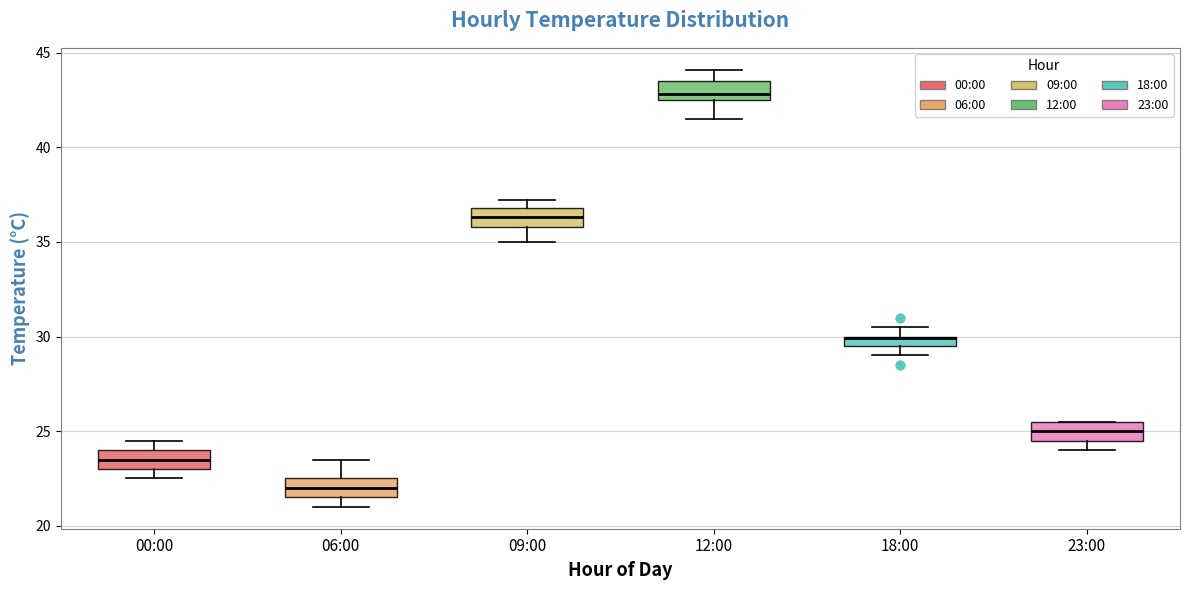

Where is the upper edge of the box for 06:00 on the y-axis? The values are not printed on the chart, so give them approximately, as read against the axis.

22.5